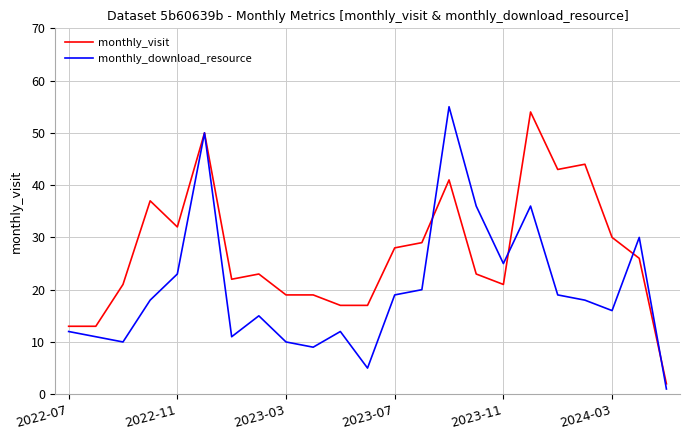

Which series has the largest total across all categories?

monthly_visit